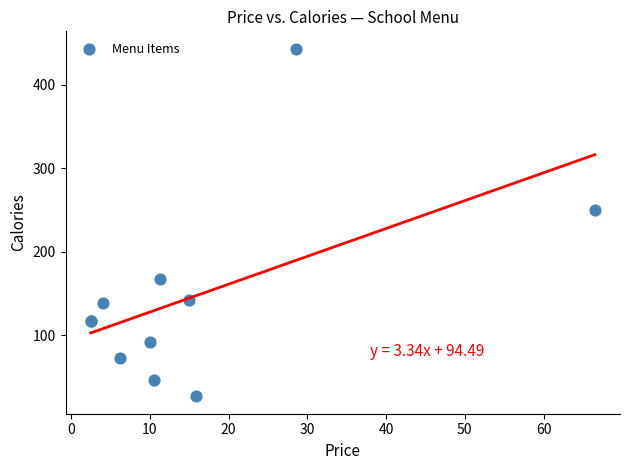

What Y value in the scatter plot is closest to 235?

250.0